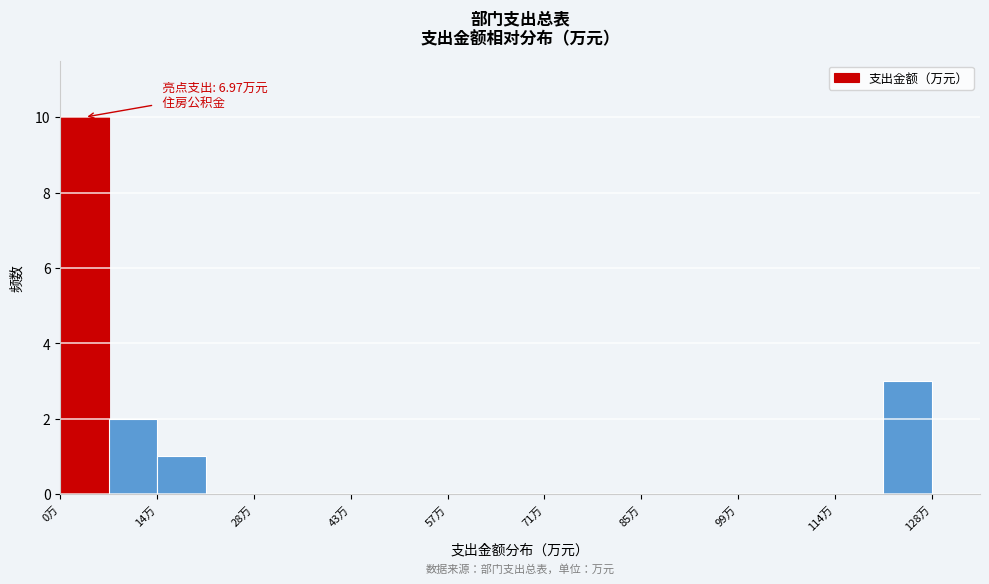

Read against the x-axis, roughly where is the centre of the tallest bar?

4